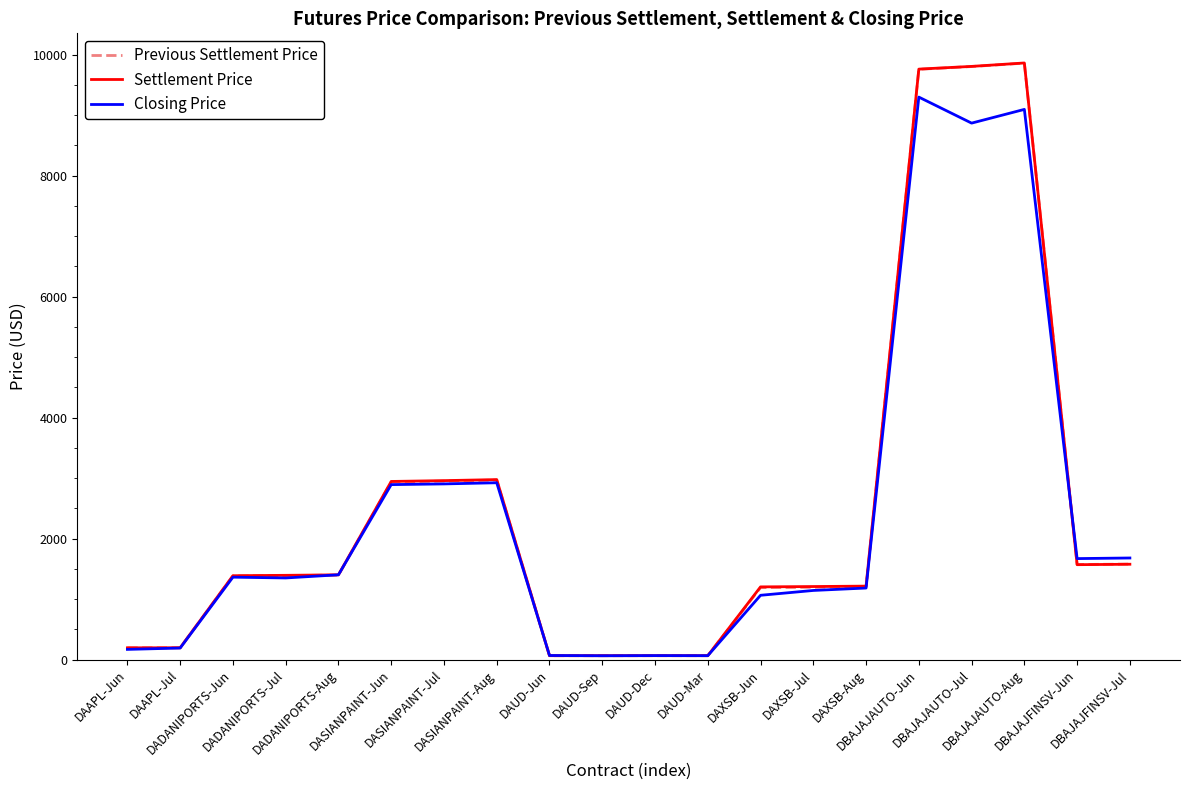

What is the average value of the Previous Settlement Price series?

2491.9